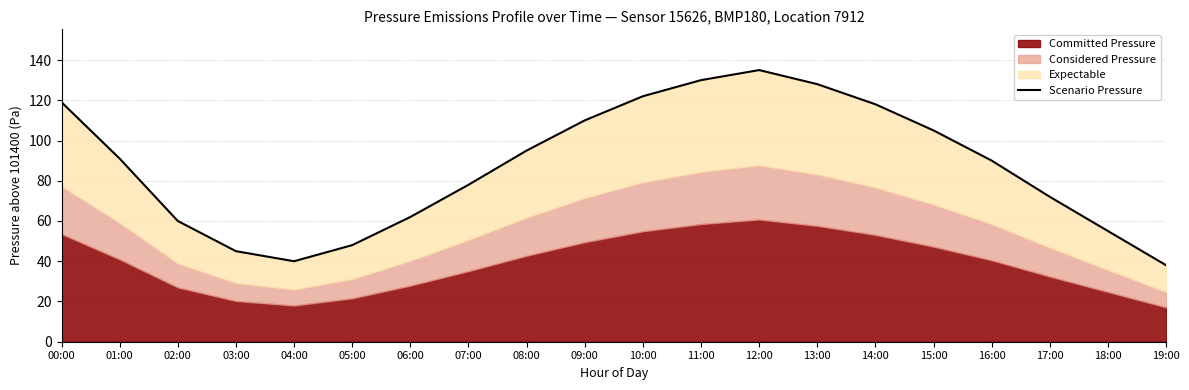

What is the greatest value displayed?

135